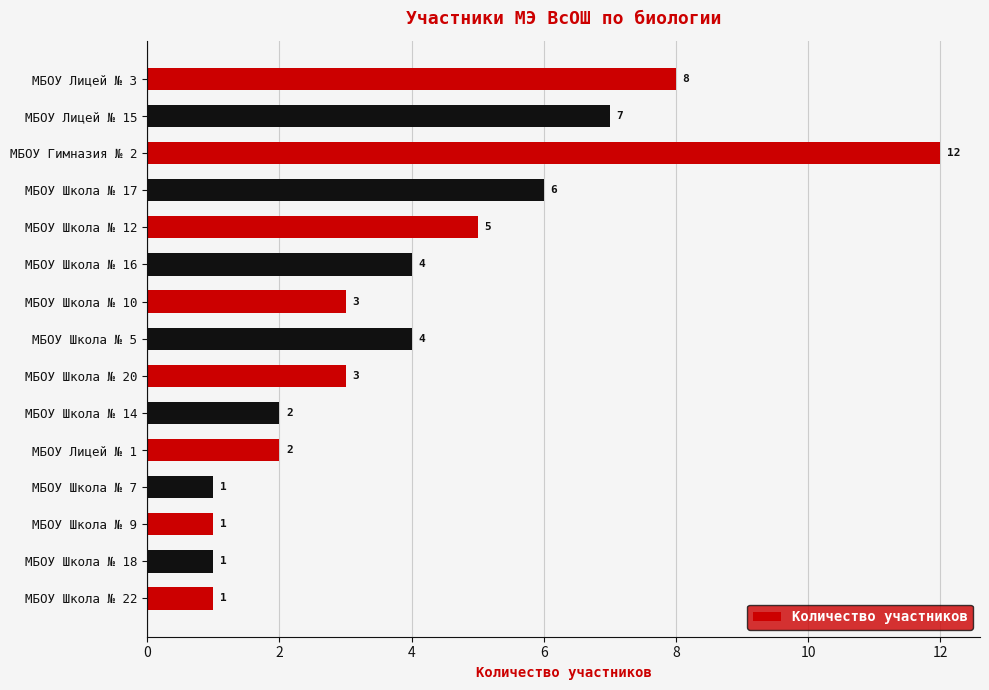

Reading top to bottom, what are all the values shown in this chart?

МБОУ Лицей № 3=8	МБОУ Лицей № 15=7	МБОУ Гимназия № 2=12	МБОУ Школа № 17=6	МБОУ Школа № 12=5	МБОУ Школа № 16=4	МБОУ Школа № 10=3	МБОУ Школа № 5=4	МБОУ Школа № 20=3	МБОУ Школа № 14=2	МБОУ Лицей № 1=2	МБОУ Школа № 7=1	МБОУ Школа № 9=1	МБОУ Школа № 18=1	МБОУ Школа № 22=1